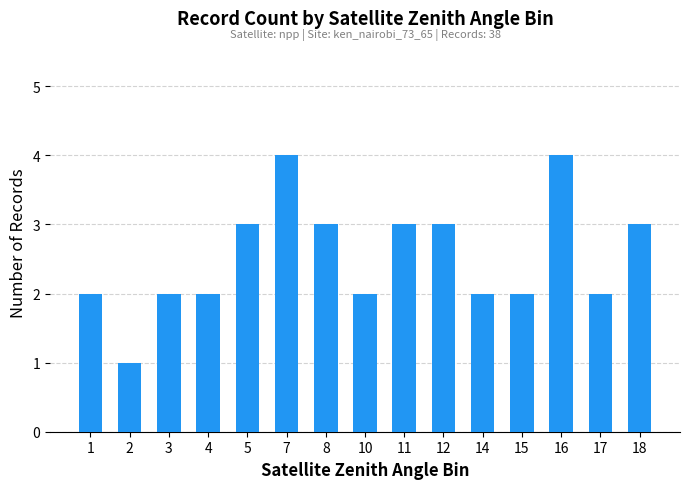

Which has a higher value, 1 or 5?

5